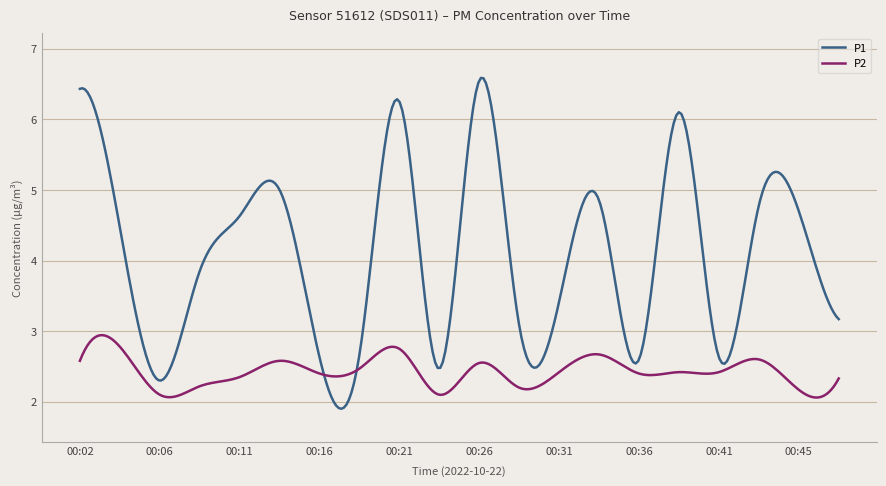

What is the difference between the second highest and second lowest values in the P1 series?

4.7